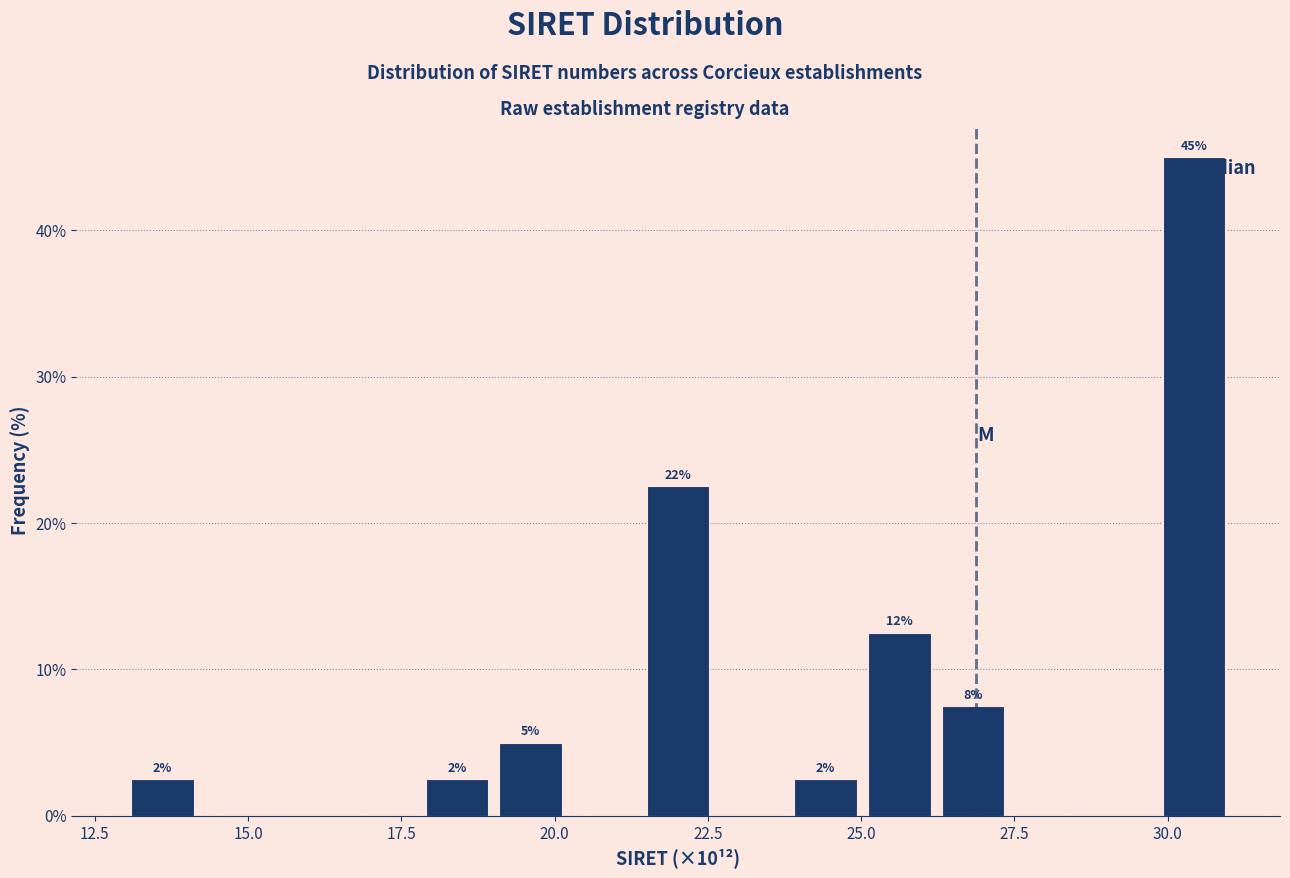

Around what value on the x-axis is the tallest bar? Give the approximate position of its centre, as read against the axis.

30.5